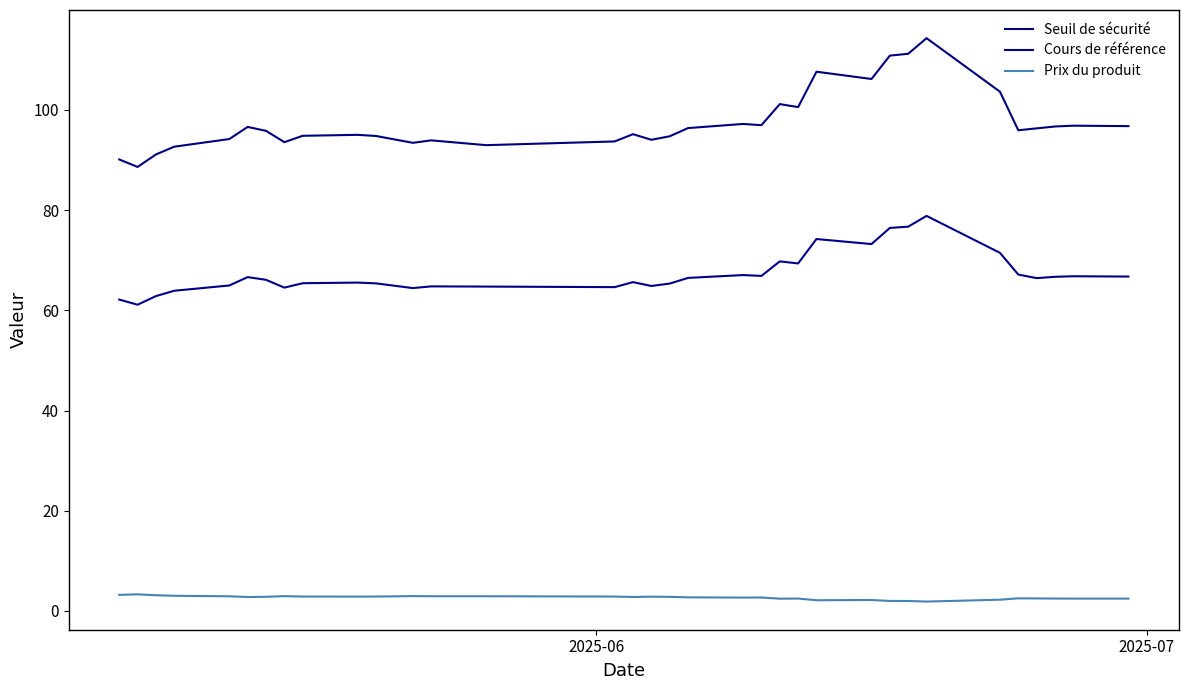

How many lines are shown in the chart?

3